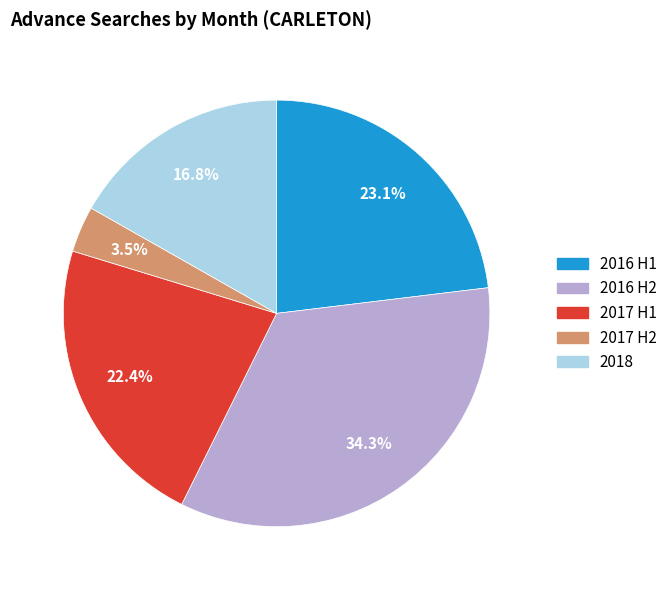

Does any single category account for the majority?

No